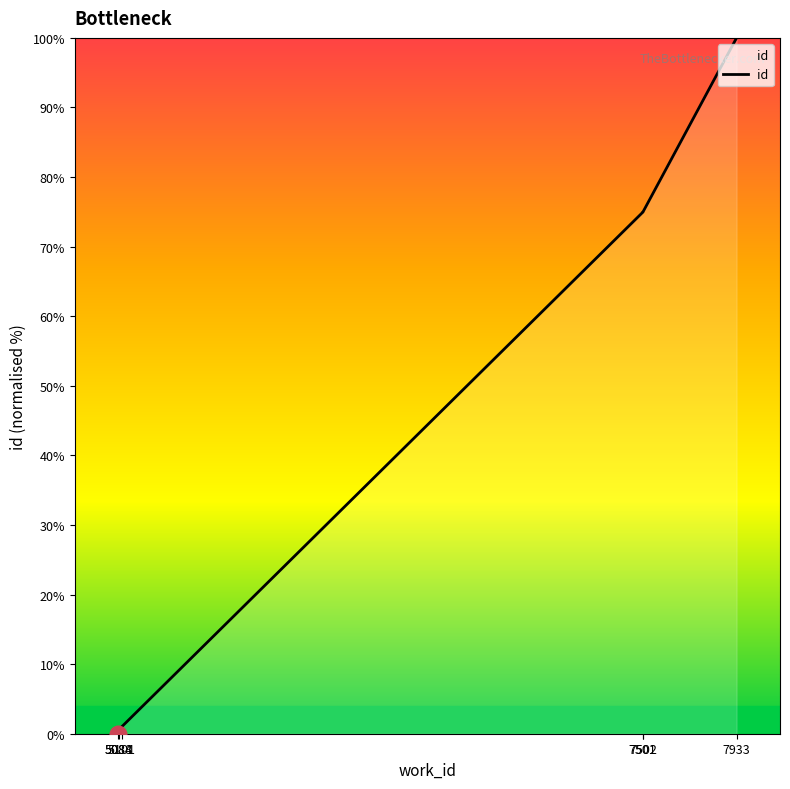

Where is the data nearest to the value 50?

7501